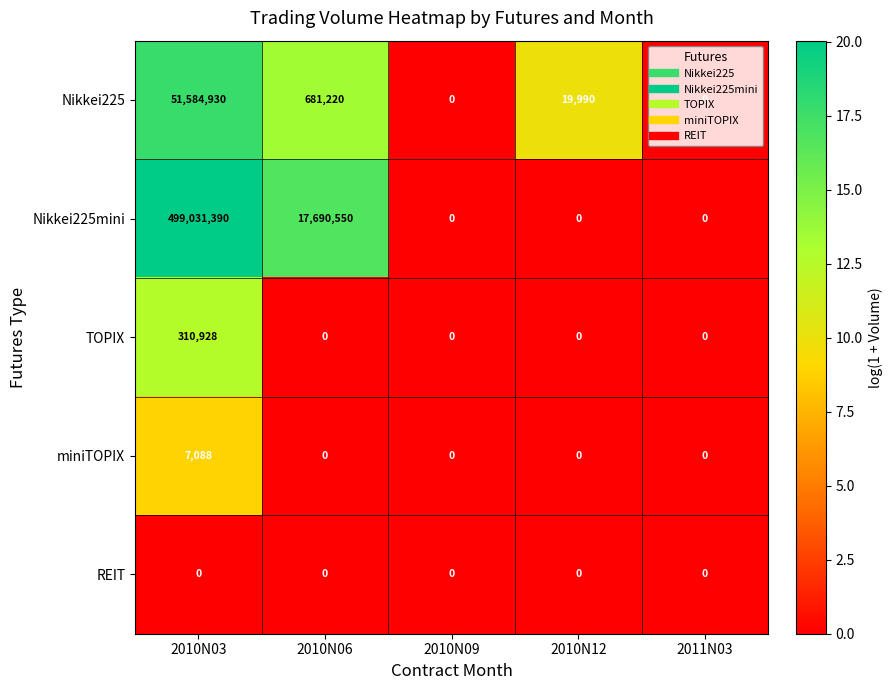

Which series has the largest total across all categories?

Nikkei225mini